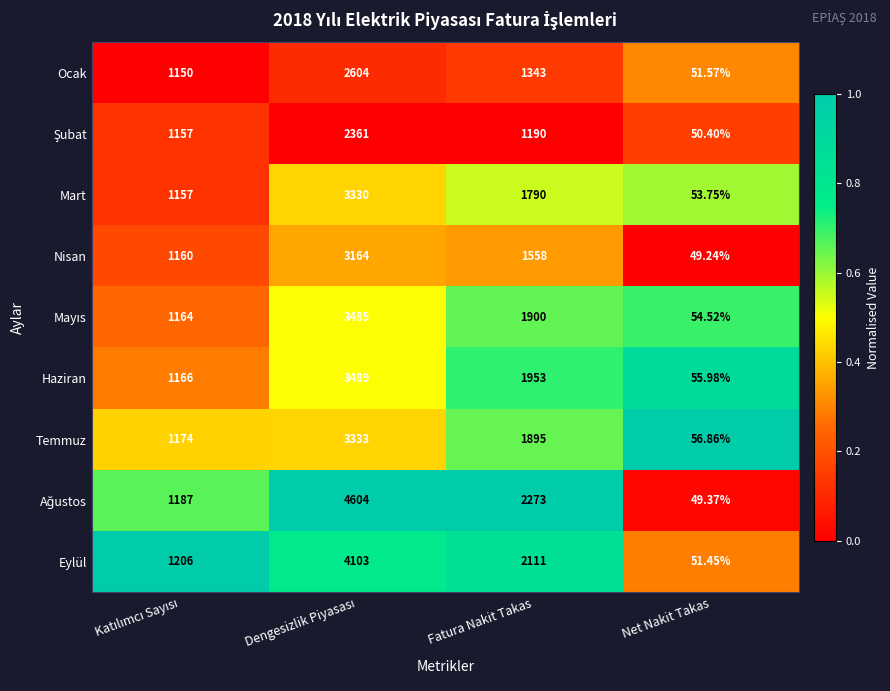

Which label corresponds to the smallest value in the chart?

Net Nakit Takas